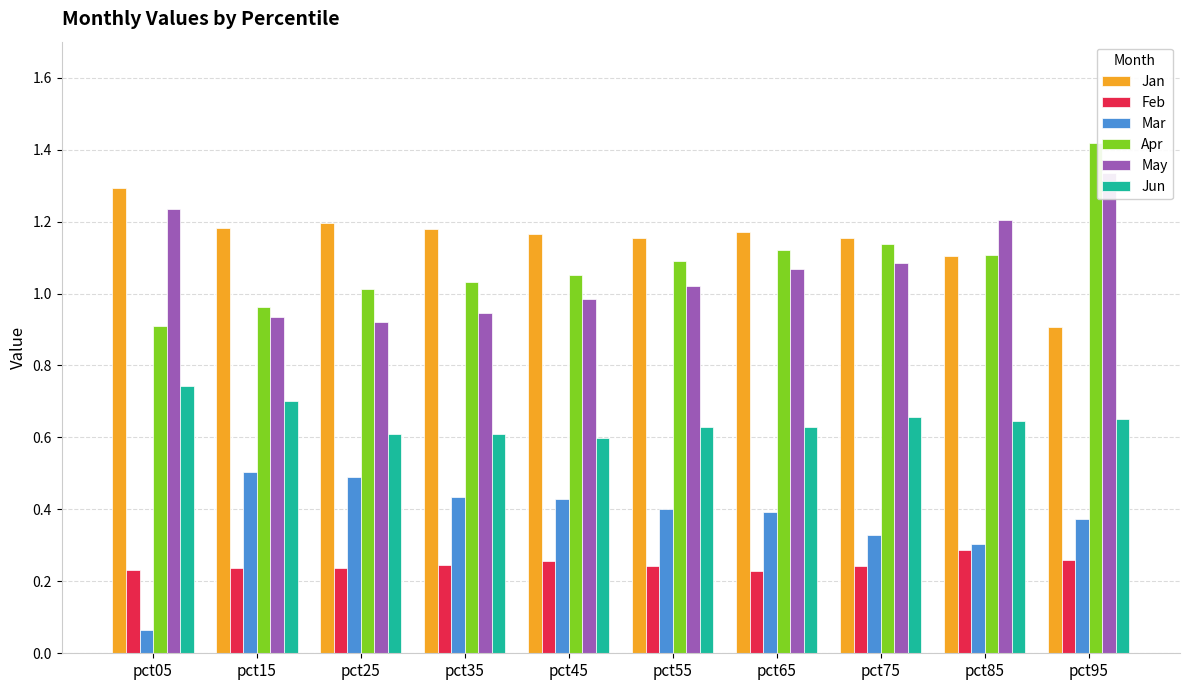

Between pct35 and pct65, which series saw the biggest shift?

May